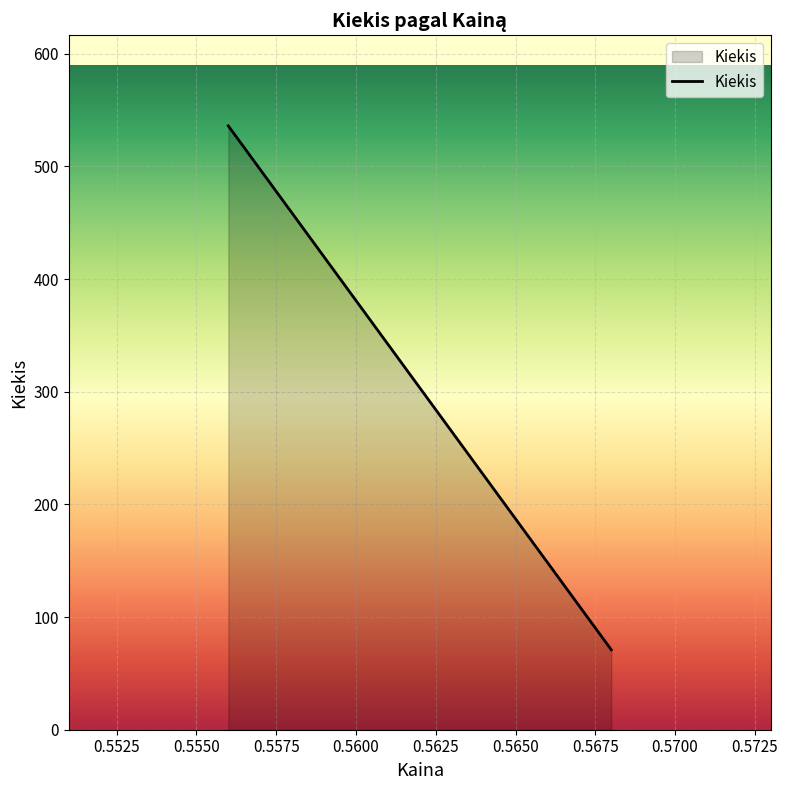

What is the average value?

304